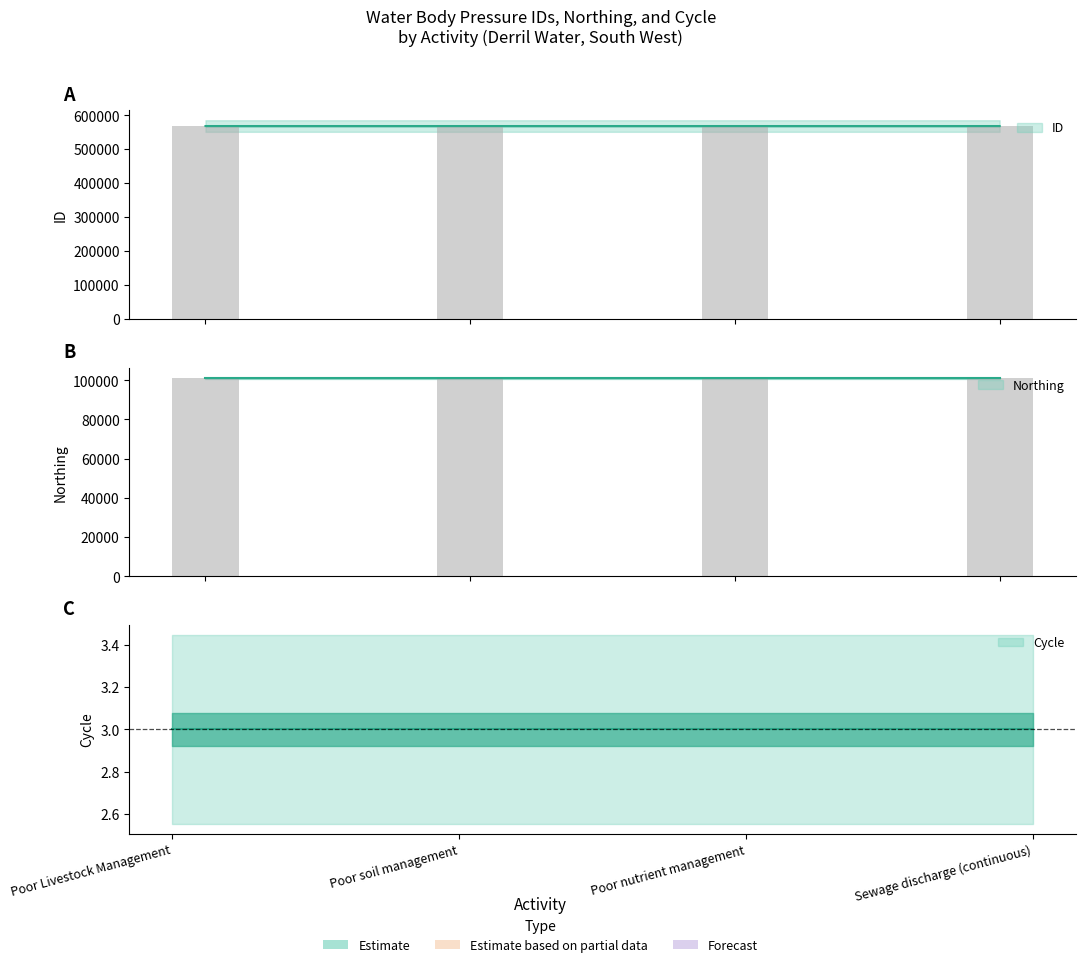

What is the sum of the Cycle values at Sewage discharge (continuous) and Poor nutrient management?

6